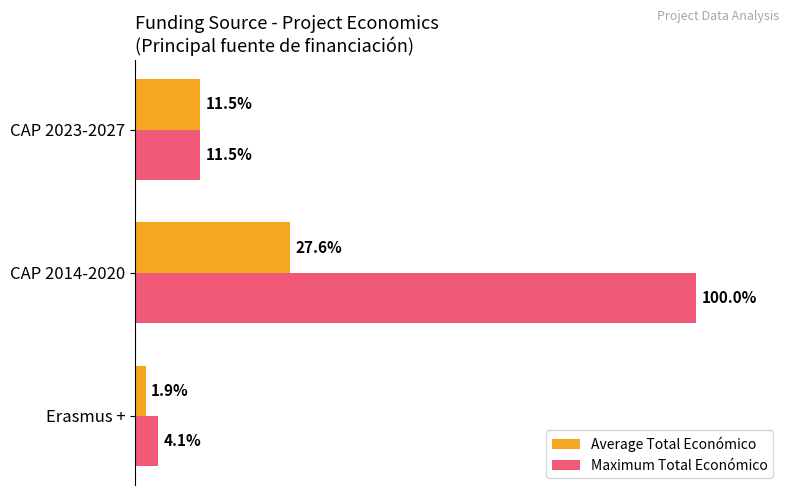

At which label is Average Total Económico closest to 14?

CAP 2023-2027